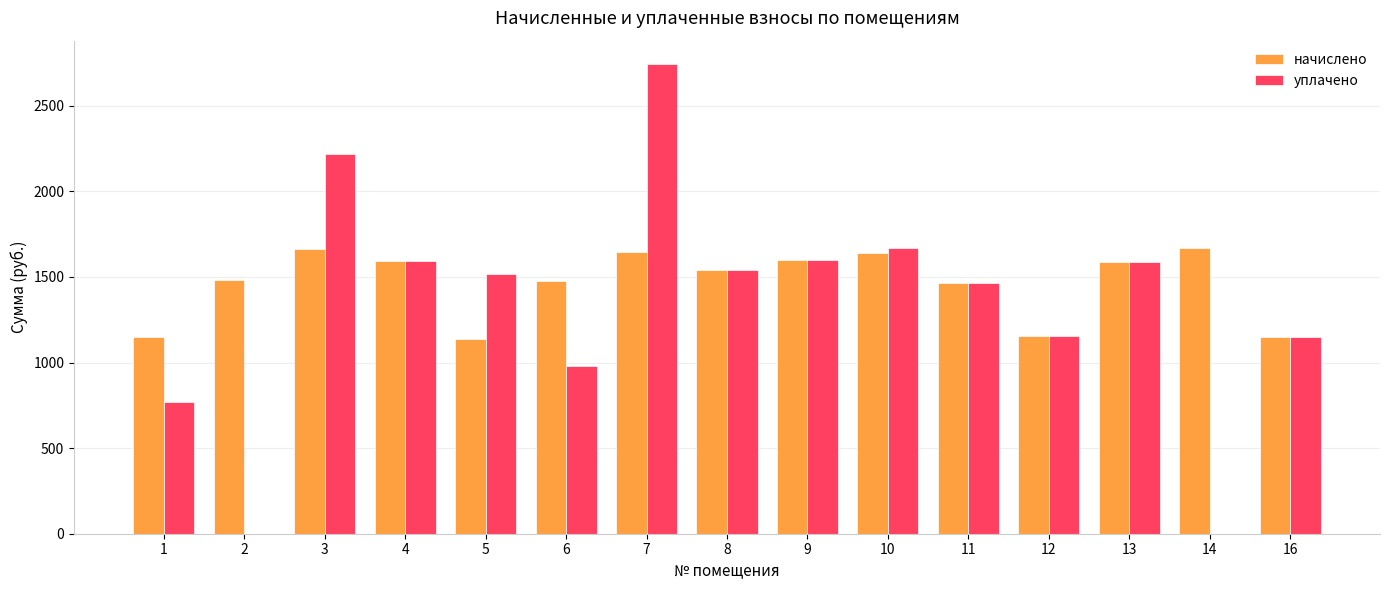

What is the maximum value for начислено?

1668.0